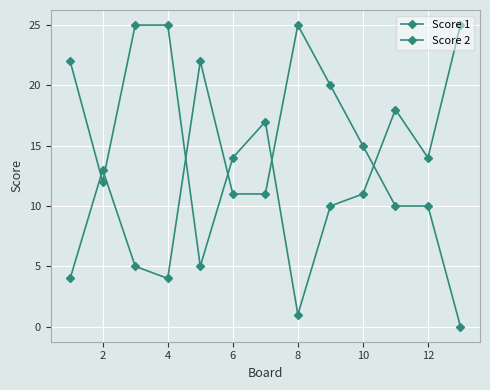

At which category does the chart reach its peak across all series?

4